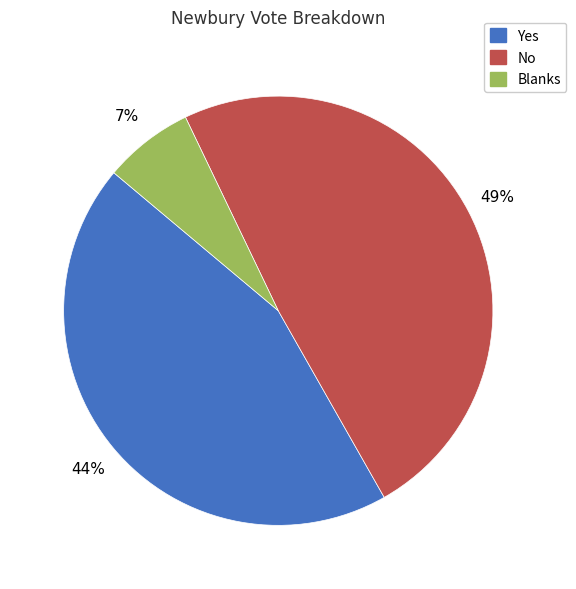

To the nearest percent, what percentage of the pie is Blanks?

7%